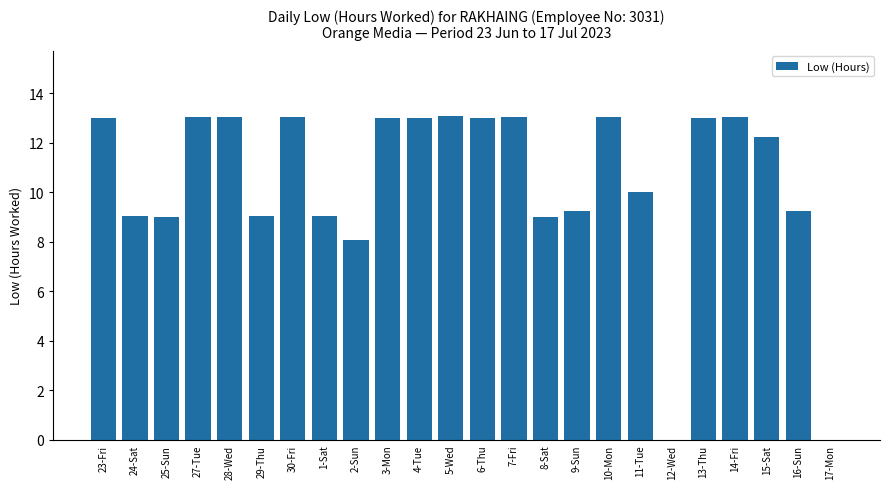

What is the maximum value shown in the chart?

13.1